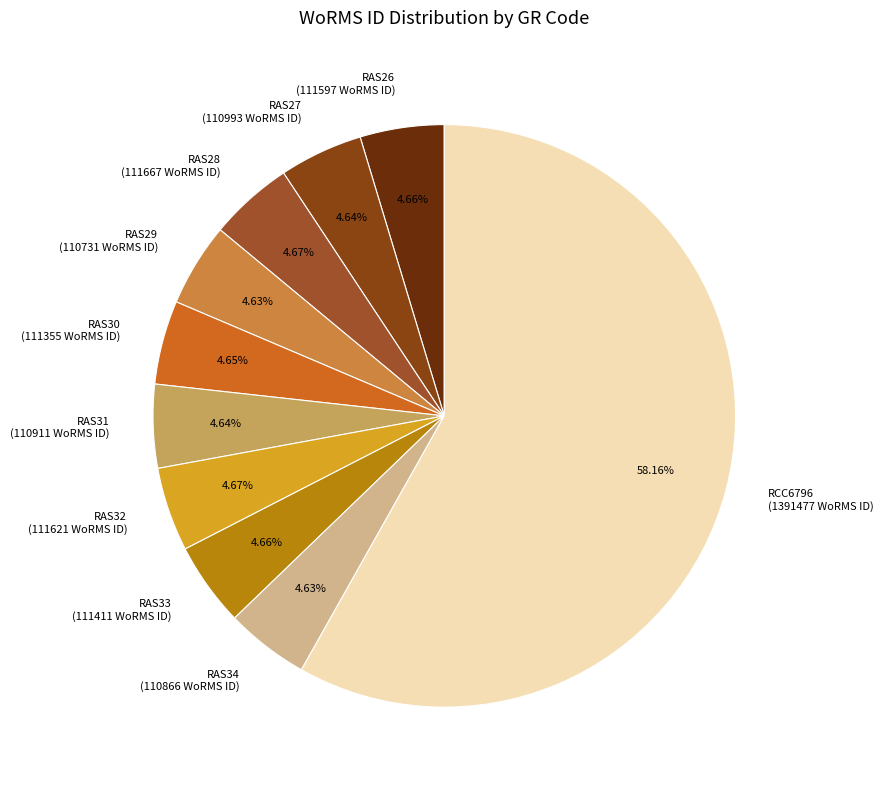

Approximately how many times larger is the value at RAS30 compared to RAS26?

1.0